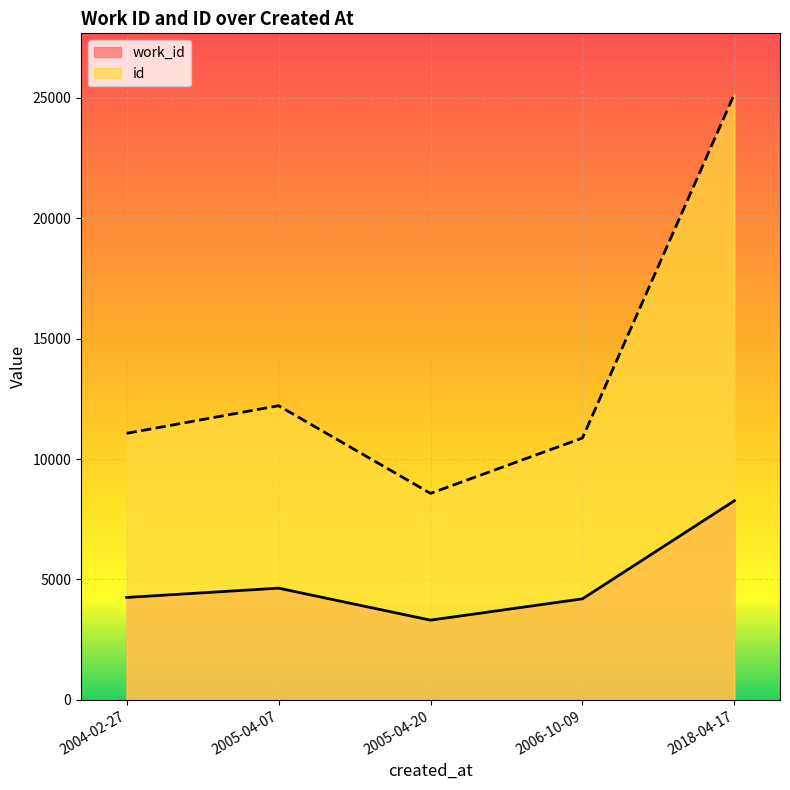

Where does the id series first go above 11069?

2005-04-07